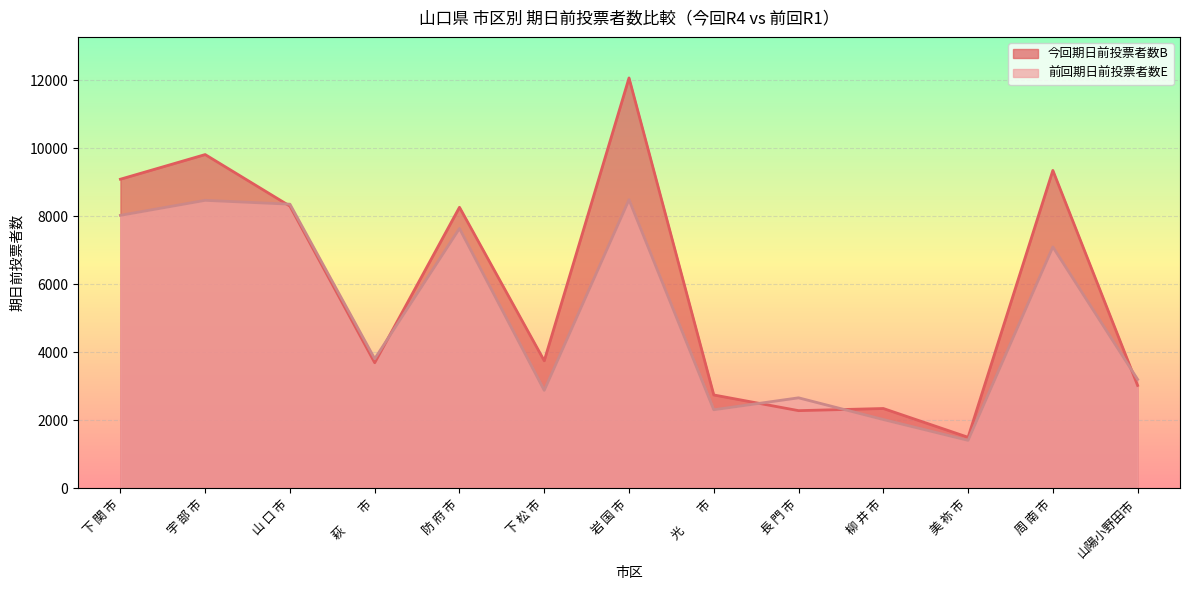

What is the value of the 今回期日前投票者数B point at the 13th from the left?

3029